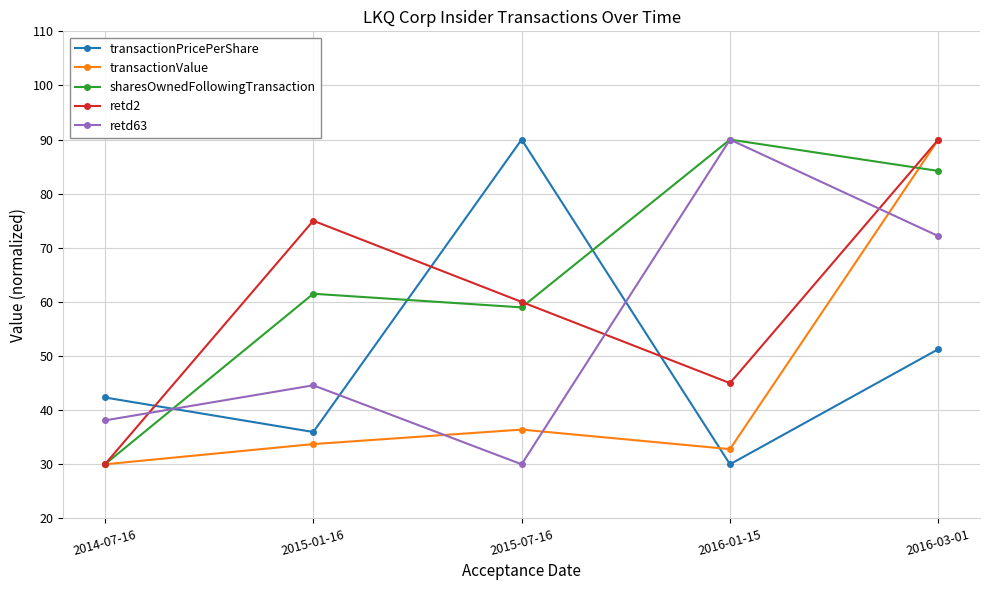

What is the sum of all retd2 values?

300.0